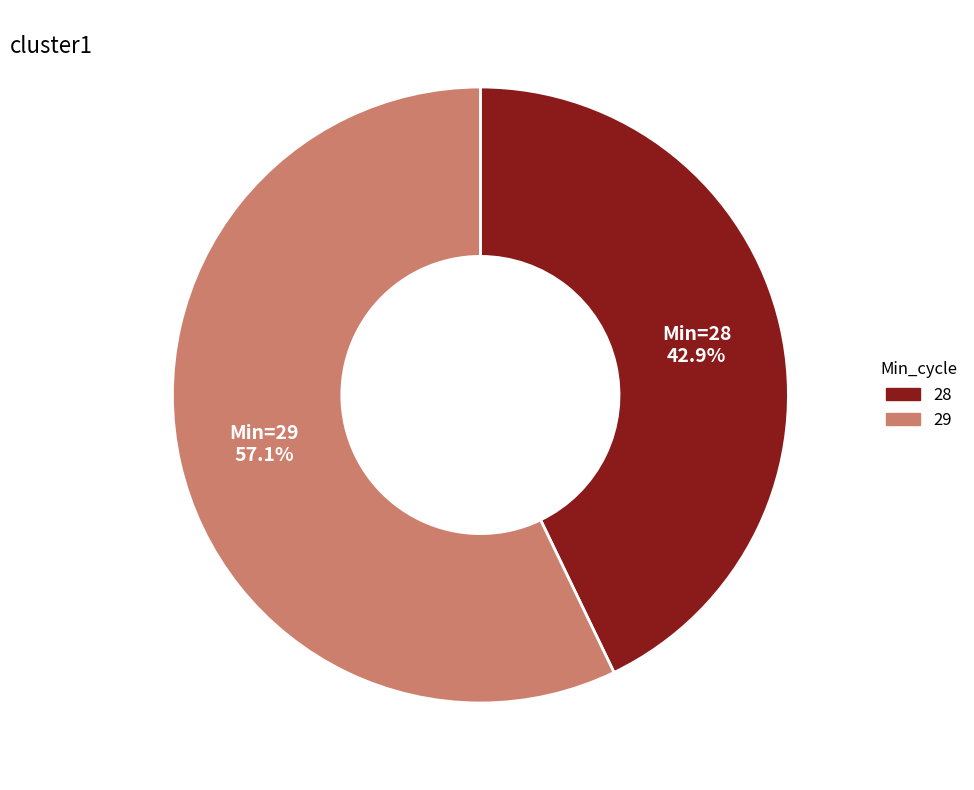

Does any single category account for the majority?

Yes